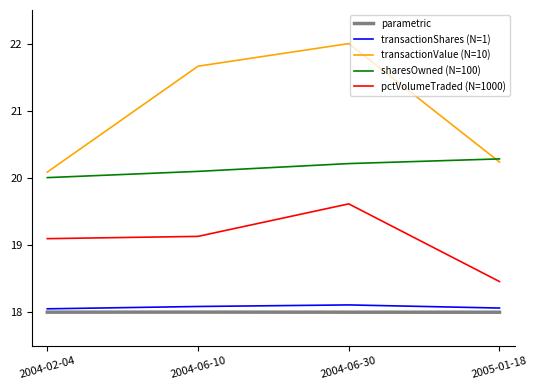

Where is sharesOwned (N=100) nearest to the value 20?

2004-02-04